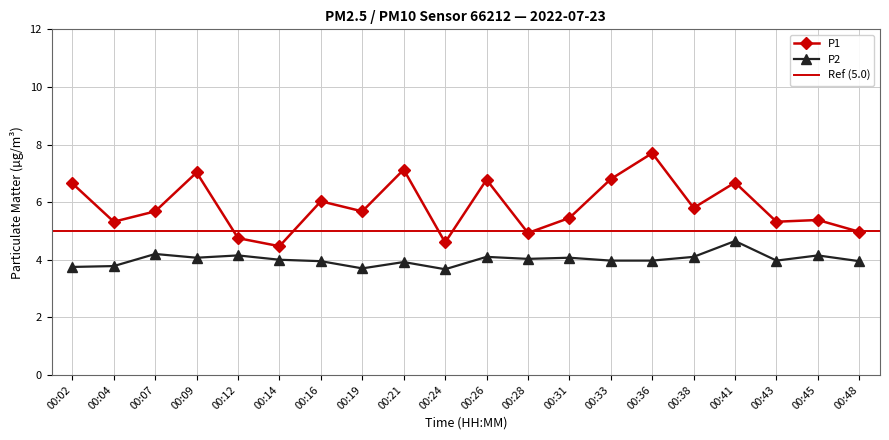

What is the maximum value shown in the chart?

7.7